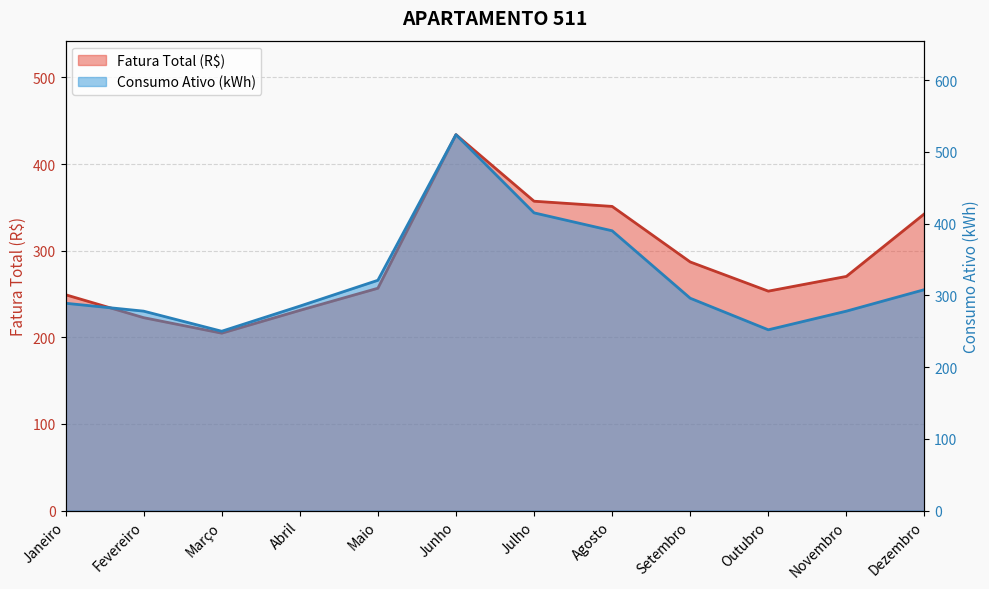

True or false: Consumo Ativo (kWh) has a value of 524.0 at Junho.

True